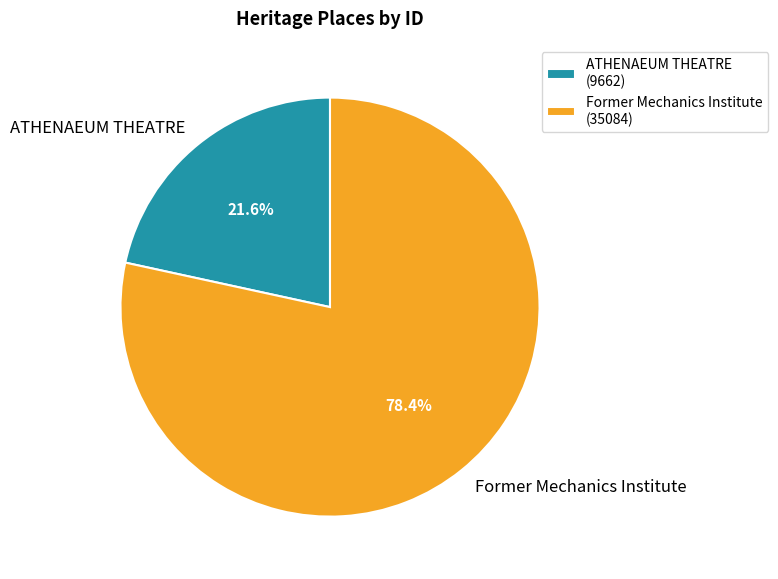

Which category has the smallest portion of the pie?

ATHENAEUM THEATRE